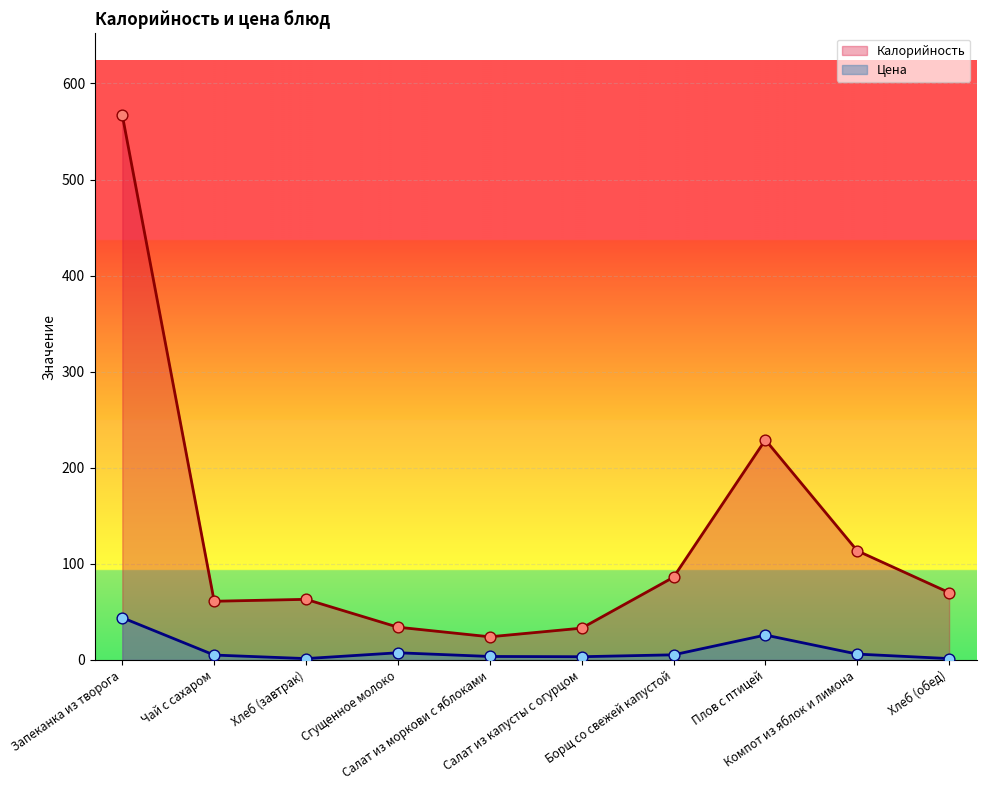

Which series reaches the minimum Y coordinate?

Цена